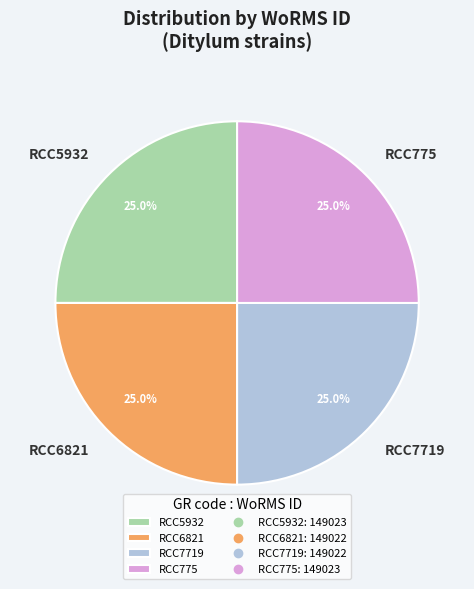

The RCC775 slice represents 17% of the pie. True or false?

False